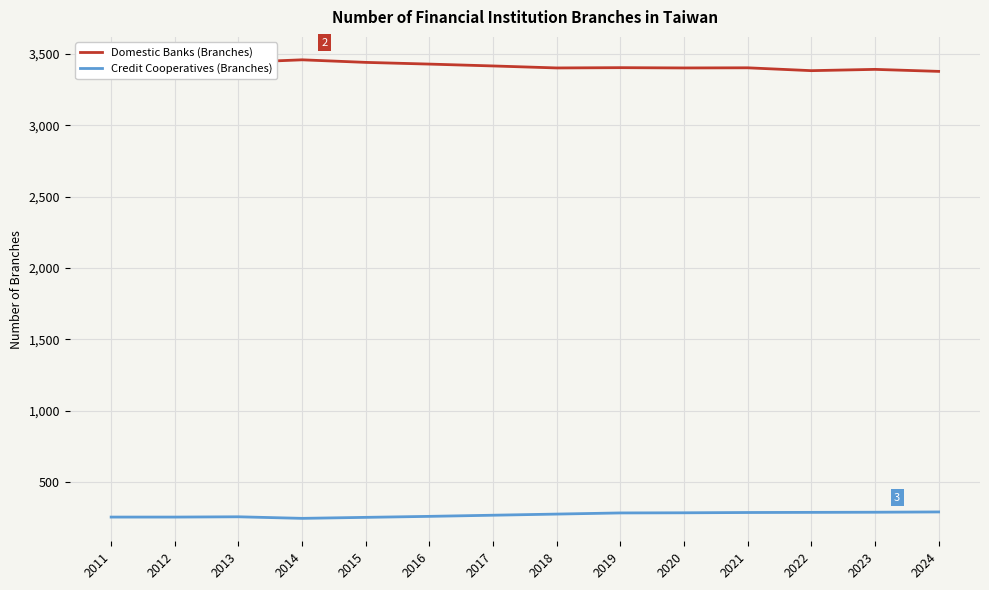

Reading right to left, list all the values displayed in this chart.

Domestic Banks (Branches): 2024=3379	2023=3393	2022=3384	2021=3404	2020=3403	2019=3405	2018=3403	2017=3417	2016=3430	2015=3442	2014=3460	2013=3442	2012=3416	2011=3359
Credit Cooperatives (Branches): 2024=291	2023=289	2022=288	2021=287	2020=285	2019=284	2018=276	2017=268	2016=260	2015=253	2014=246	2013=257	2012=255	2011=255